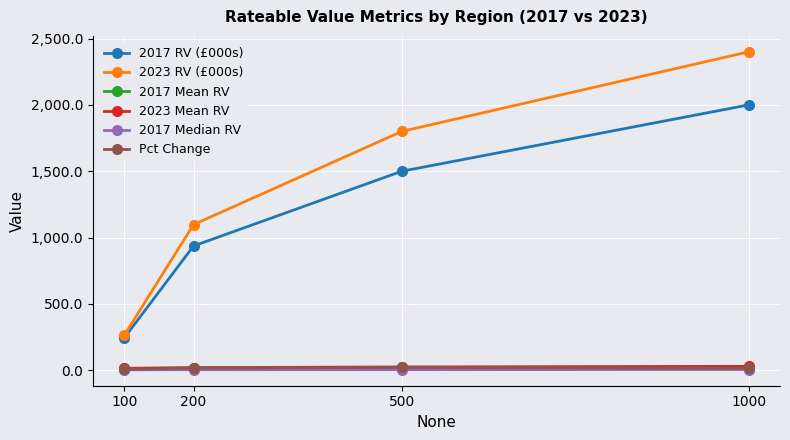

Does the chart have visible grid lines?

Yes